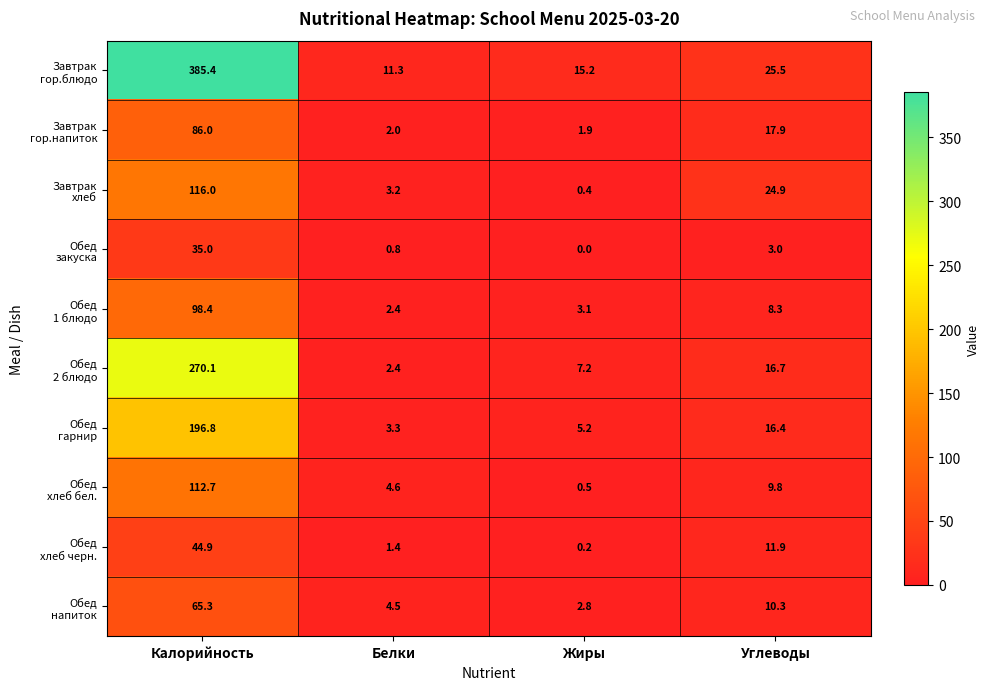

What is the spread (max minus min) of values at Калорийность?

350.4